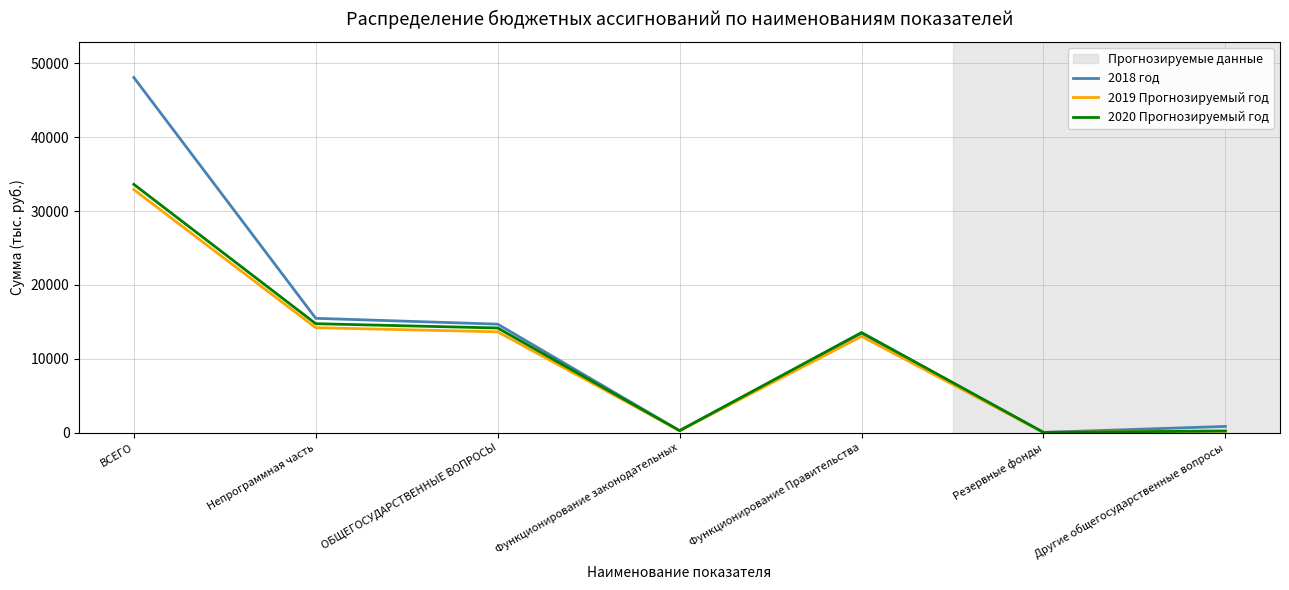

Which series has the widest spread of values?

2018 год